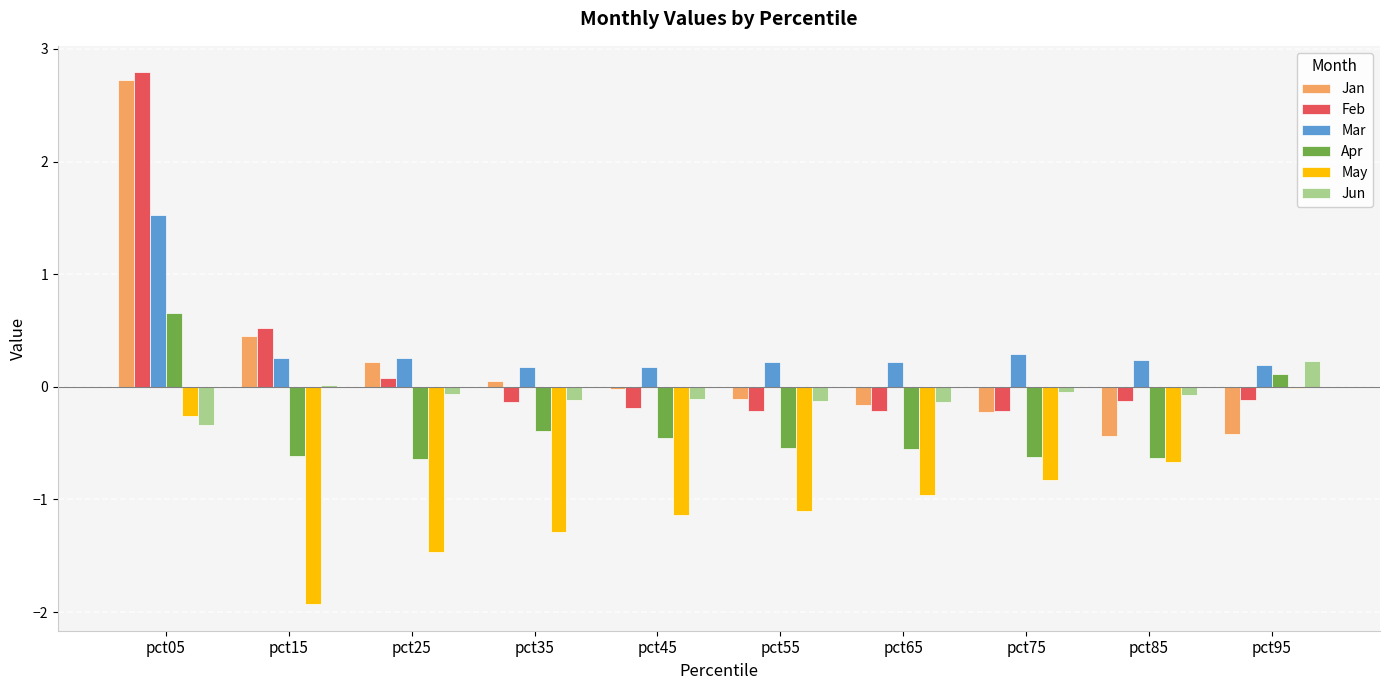

What is the greatest value displayed?

2.8